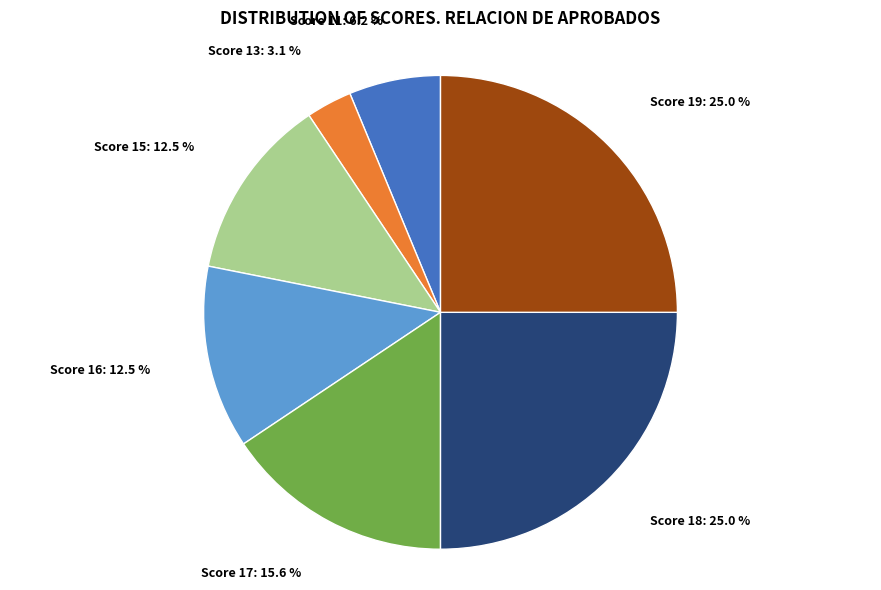

Between Score 19: 25.0 % and Score 13: 3.1 %, which is larger?

Score 19: 25.0 %